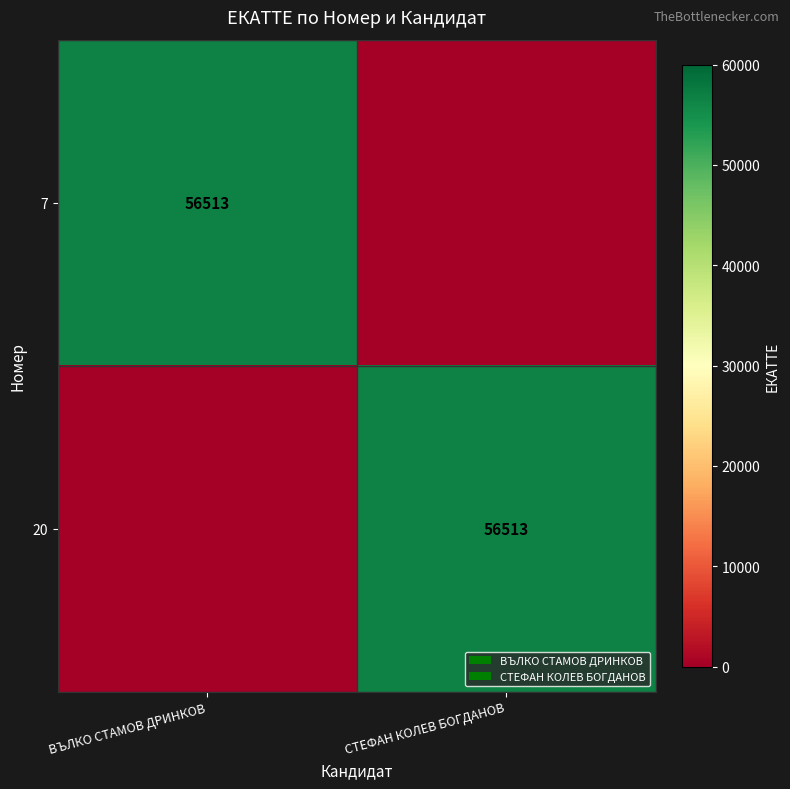

At which category is the sum across all series the highest?

ВЪЛКО СТАМОВ ДРИНКОВ